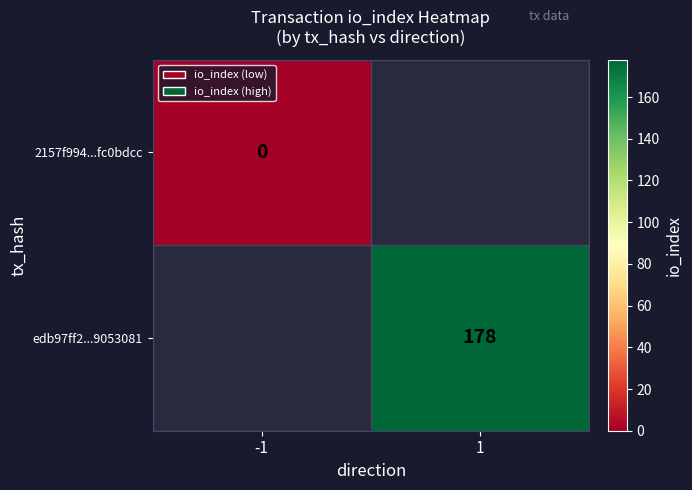

True or false: edb97ff2...9053081 has a value of 289 at 1.

False